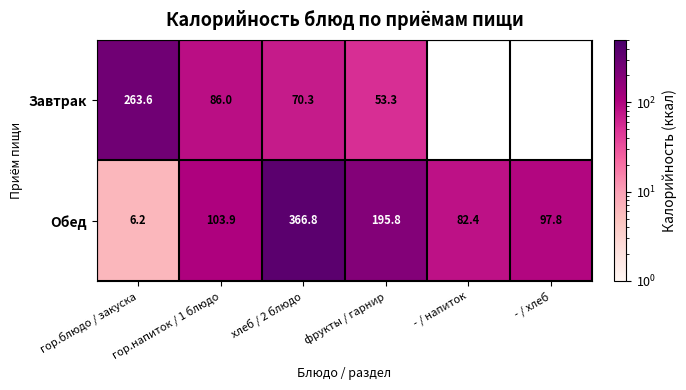

What is the spread (max minus min) of values at гор.напиток / 1 блюдо?

17.9